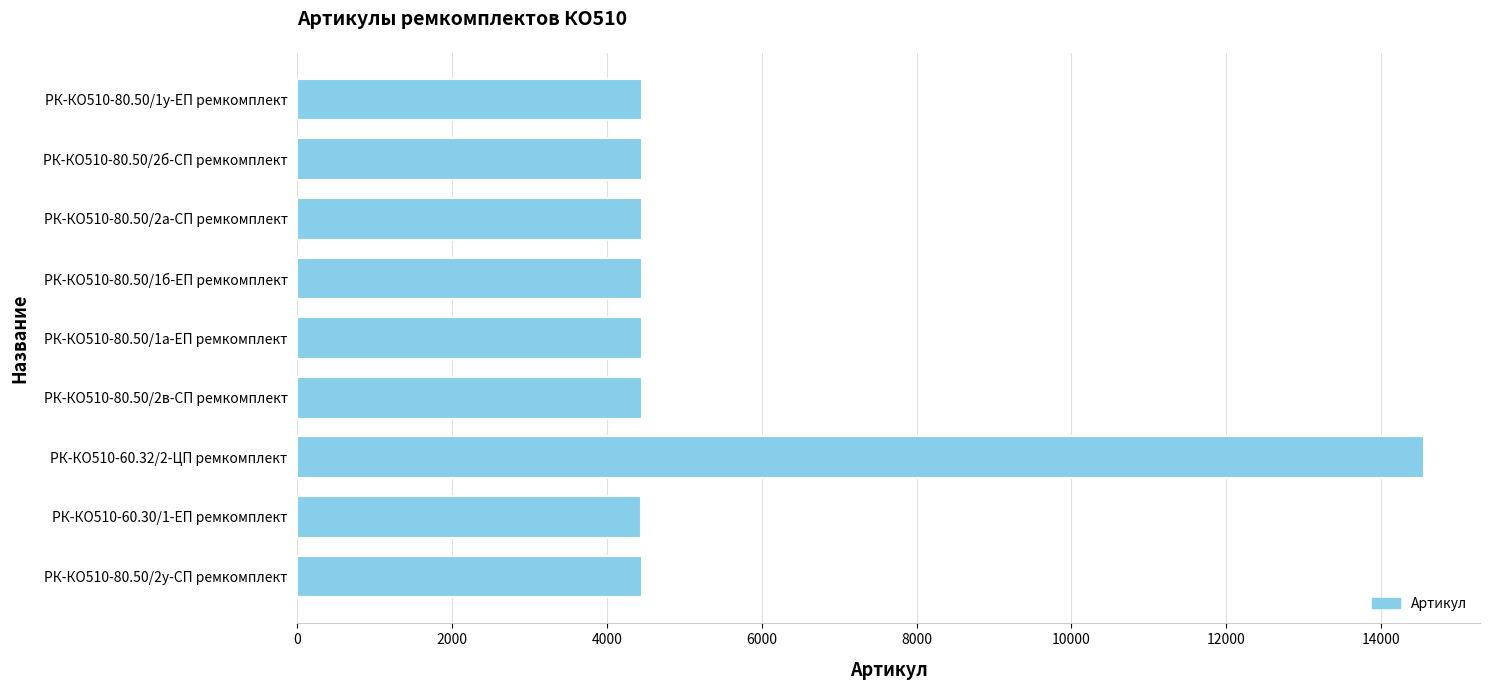

What is the sum of all values?

50155